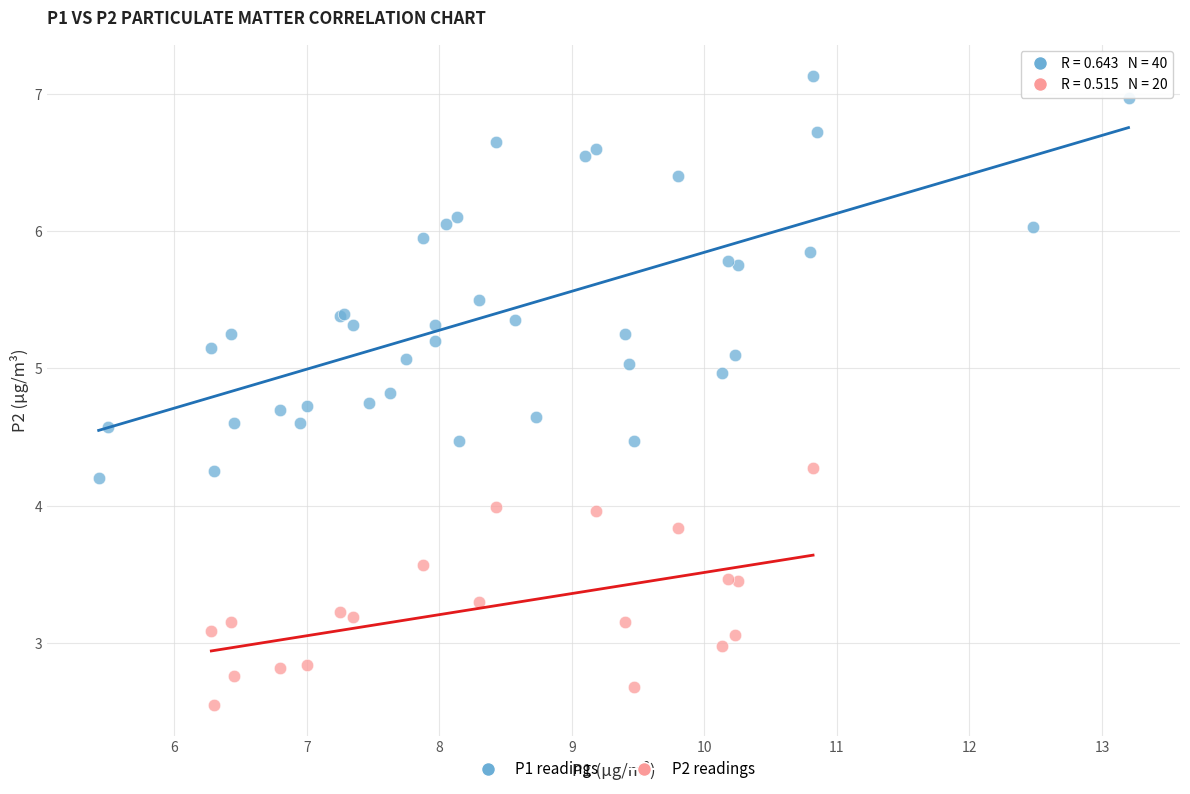

Which series has the largest Y range (max minus min)?

P1 readings